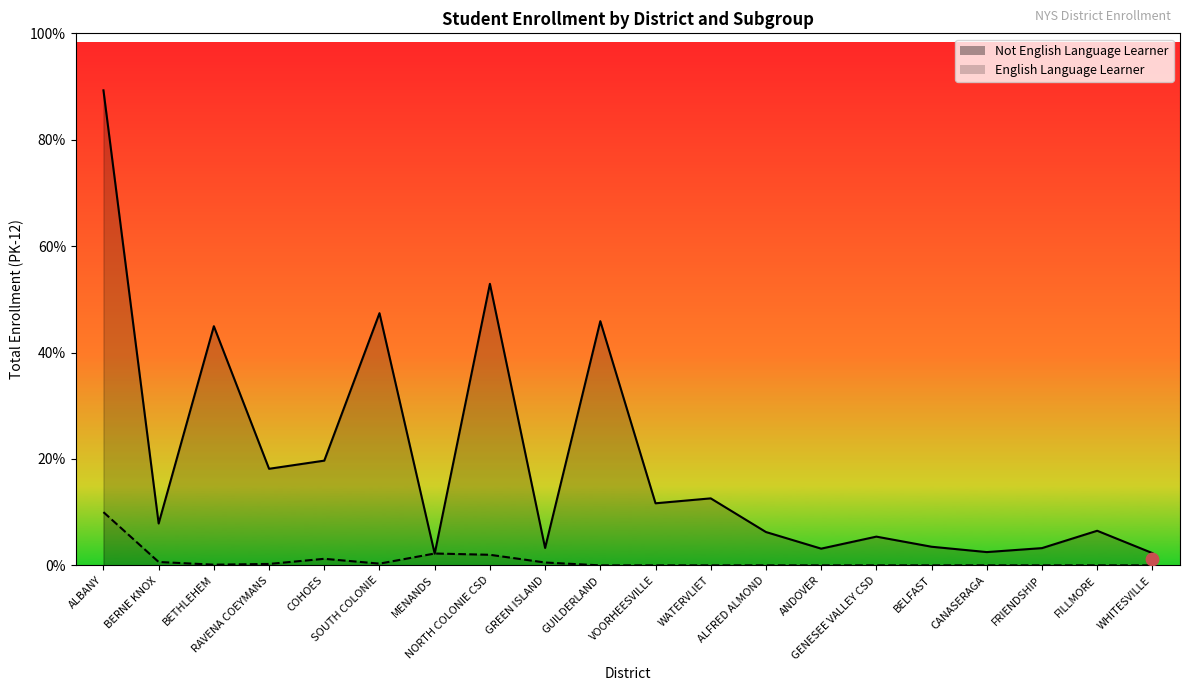

Which series contains the highest Y value?

Not English Language Learner